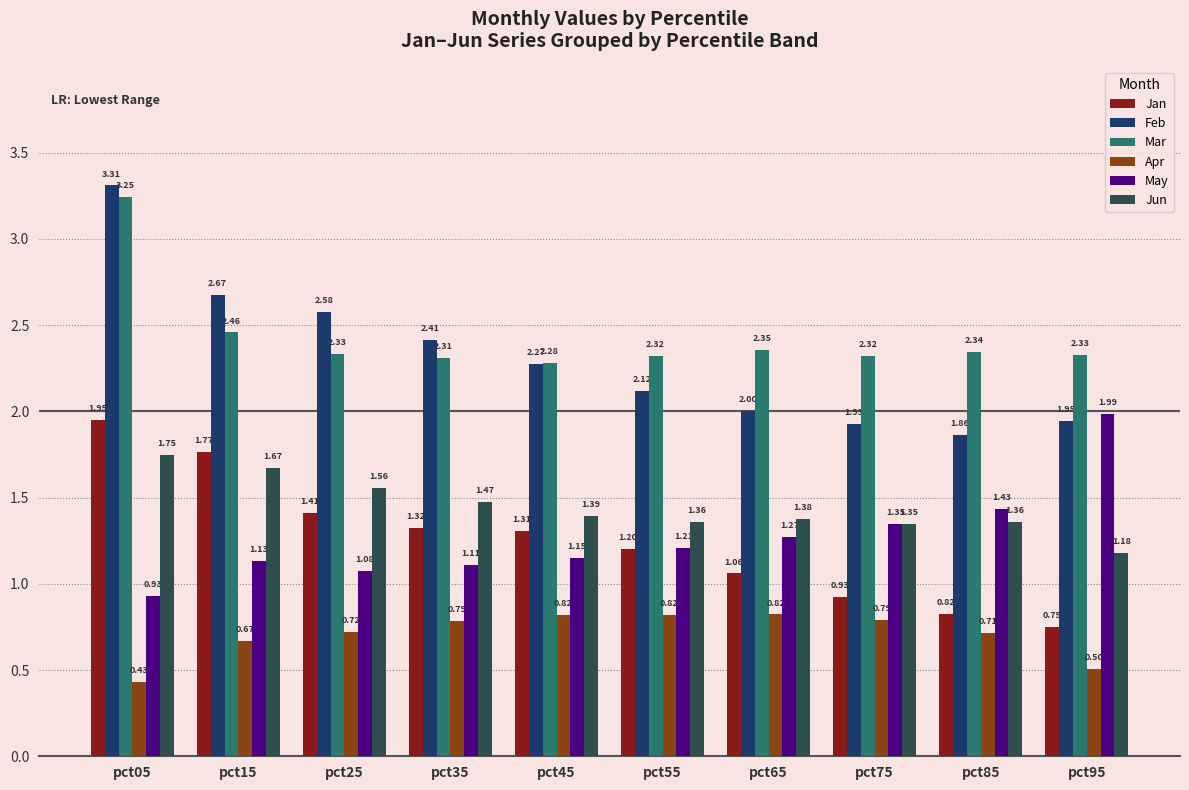

Are the bars horizontal?

No